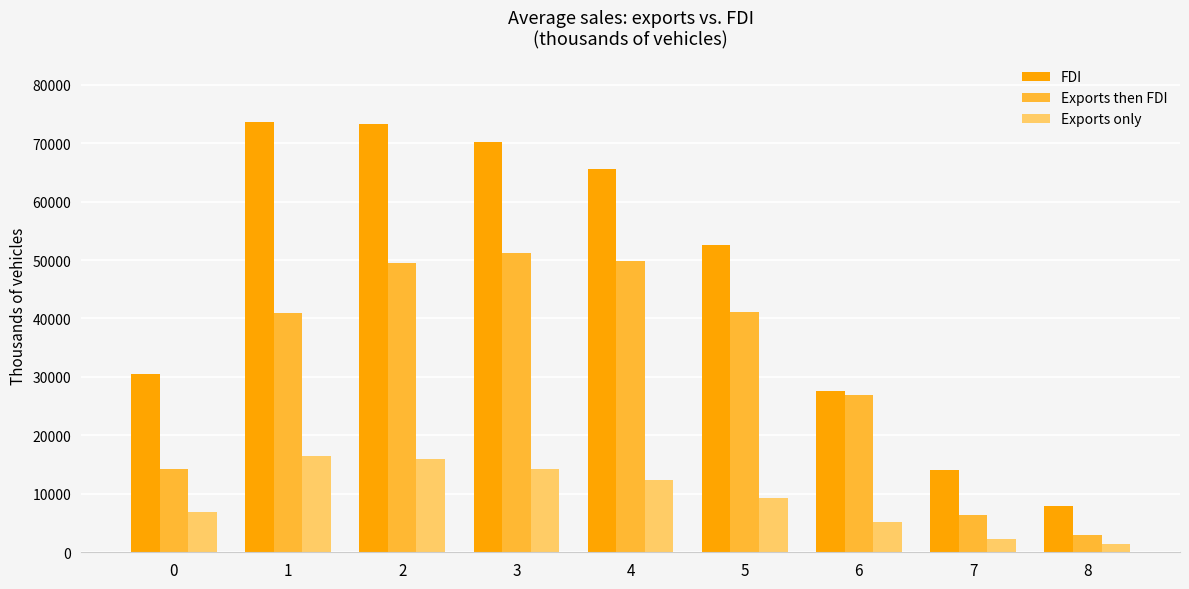

Between 5 and 7, which series saw the biggest shift?

FDI